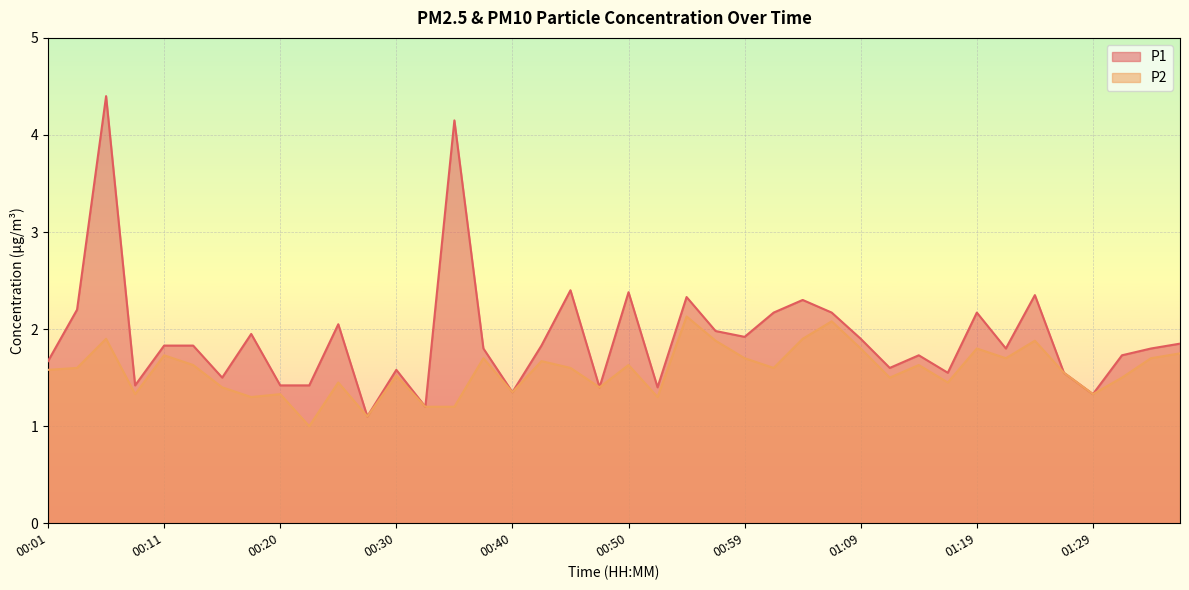

Reading right to left, transcribe all the data shown in this chart.

P1: 1.9	1.8	1.7	1.3	1.6	2.4	1.8	2.2	1.6	1.7	1.6	1.9	2.2	2.3	2.2	1.9	2.0	2.3	1.4	2.4	1.4	2.4	1.8	1.4	1.8	4.2	1.2	1.6	1.1	2.0	1.4	1.4	1.9	1.5	1.8	1.8	1.4	4.4	2.2	1.7
P2: 1.8	1.7	1.5	1.3	1.6	1.9	1.7	1.8	1.4	1.6	1.5	1.8	2.1	1.9	1.6	1.7	1.9	2.1	1.3	1.6	1.4	1.6	1.7	1.4	1.7	1.2	1.2	1.5	1.1	1.4	1.0	1.3	1.3	1.4	1.6	1.7	1.3	1.9	1.6	1.6